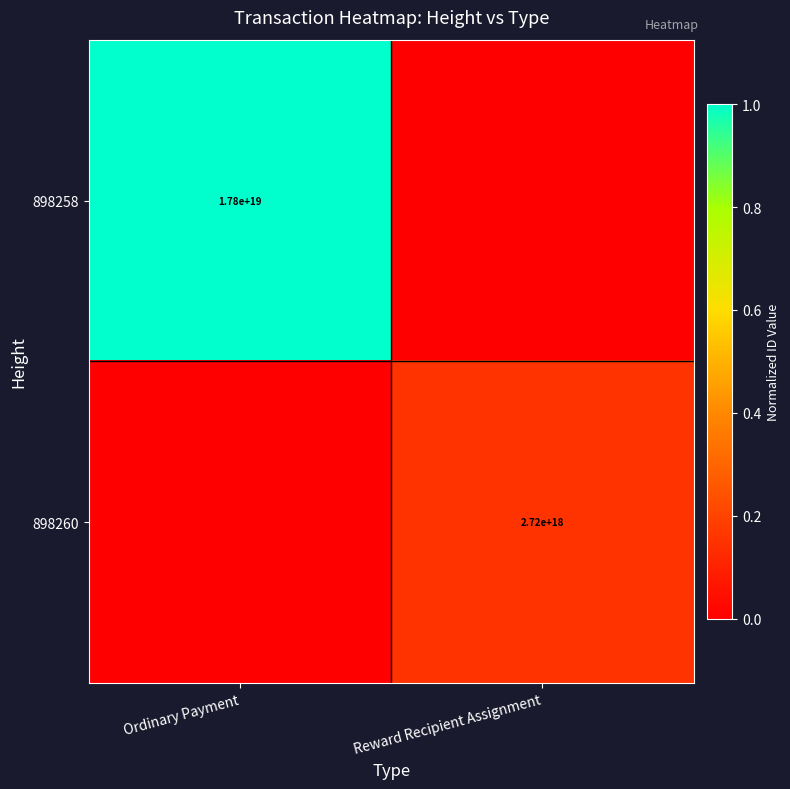

What is the difference between the highest and lowest values at Reward Recipient Assignment?

0.2